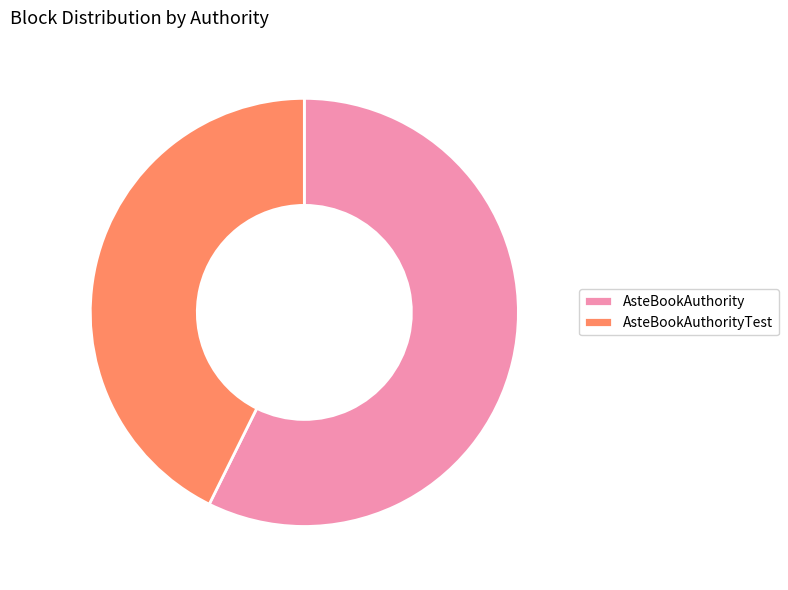

Is it true that AsteBookAuthority is 51% of the pie?

False